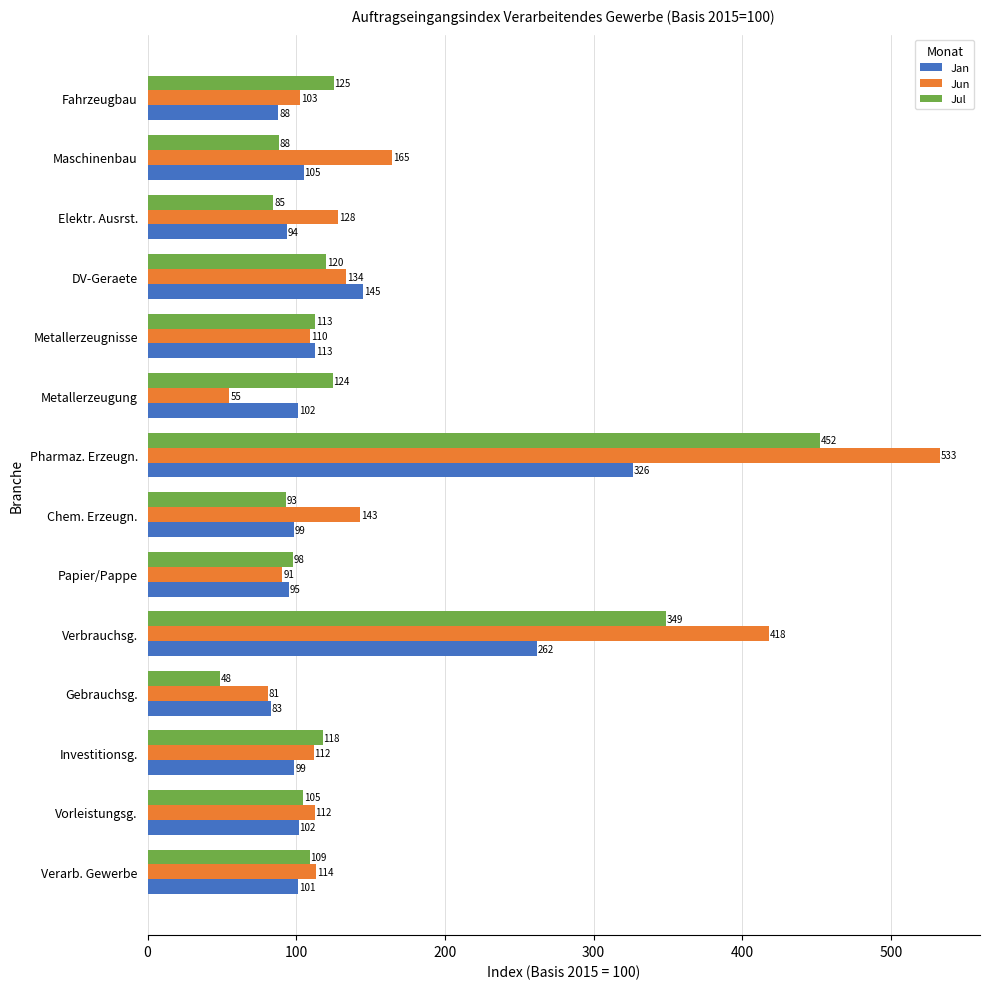

Is it true that Jul equals 88.4 at Maschinenbau?

True